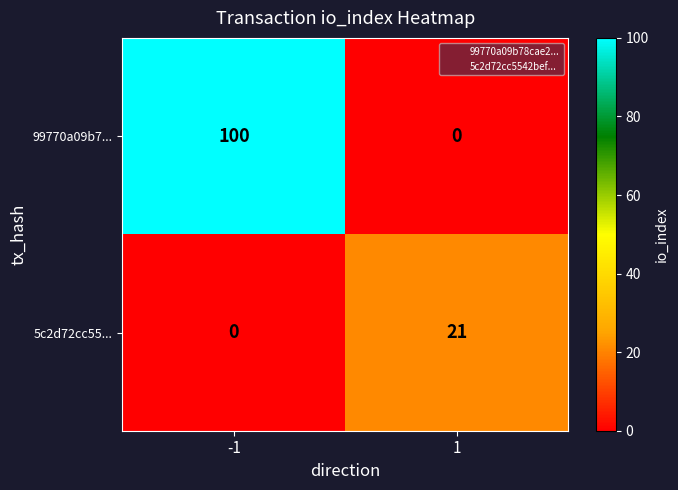

List the series in order of their peak value, highest first.

99770a09b7..., 5c2d72cc55...